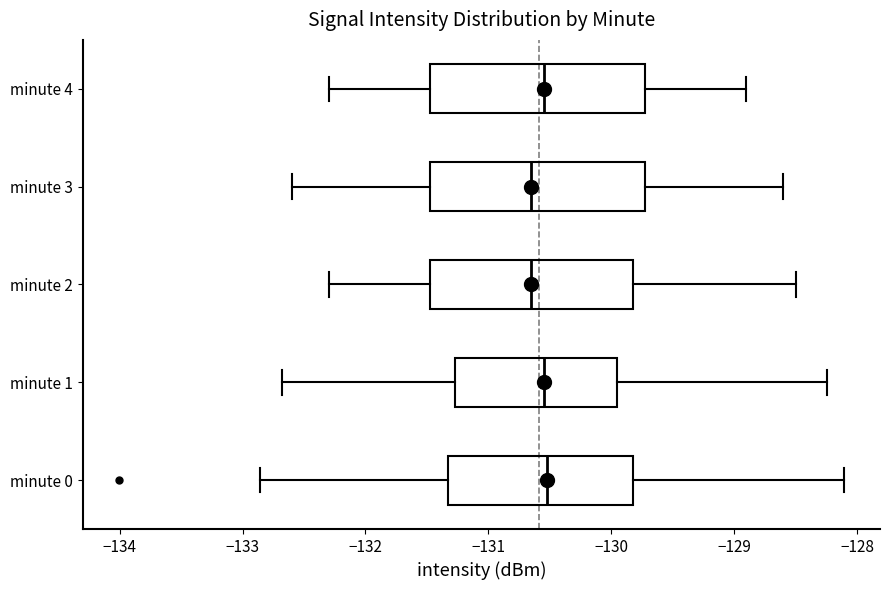

Reading bottom to top, transcribe this box plot: for each box, give where its median line is, the range the box spans, and where its two whiskers end, as read against the x-axis. The values are not printed on the chart, so give them approximately, as read against the axis.

minute 0: median -130.5, box -131.3 to -129.8, whiskers -132.9 to -128.1
minute 1: median -130.5, box -131.3 to -129.9, whiskers -132.7 to -128.2
minute 2: median -130.6, box -131.5 to -129.8, whiskers -132.3 to -128.5
minute 3: median -130.6, box -131.5 to -129.7, whiskers -132.6 to -128.6
minute 4: median -130.5, box -131.5 to -129.7, whiskers -132.3 to -128.9